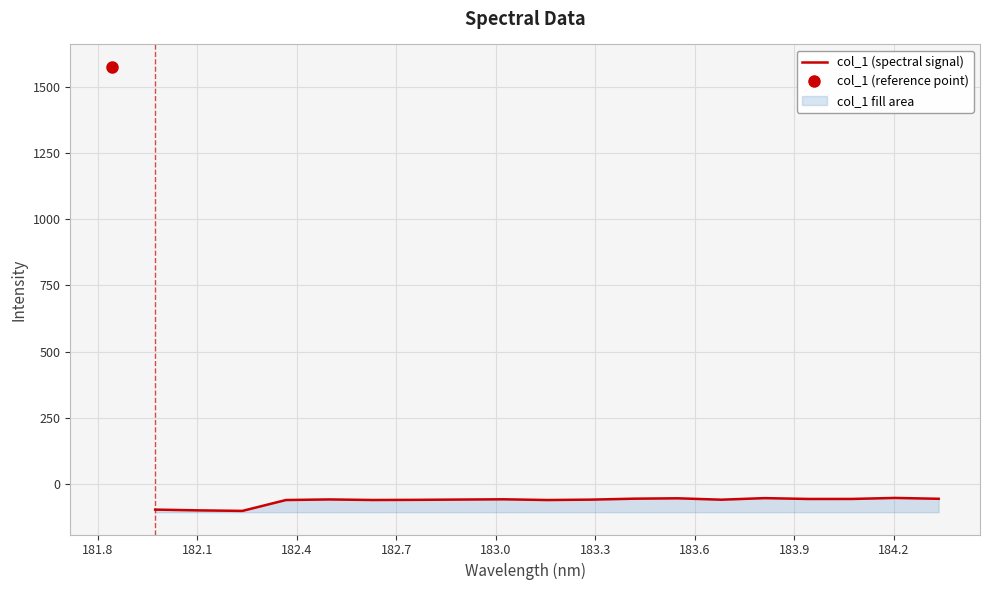

The value at 183.0 is -84.9. True or false?

False